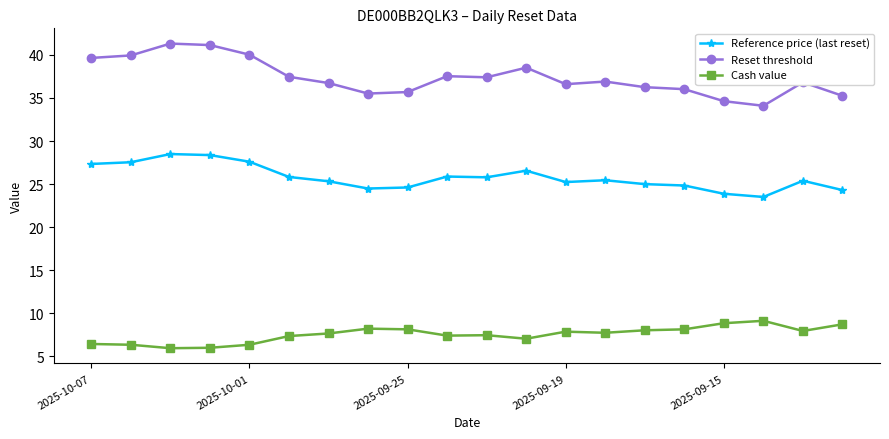

What are all the series names shown in the legend?

Reference price (last reset), Reset threshold, Cash value